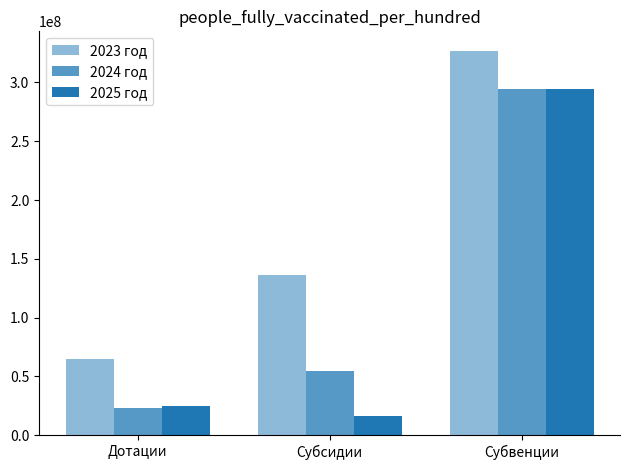

How many bars are there in total?

9